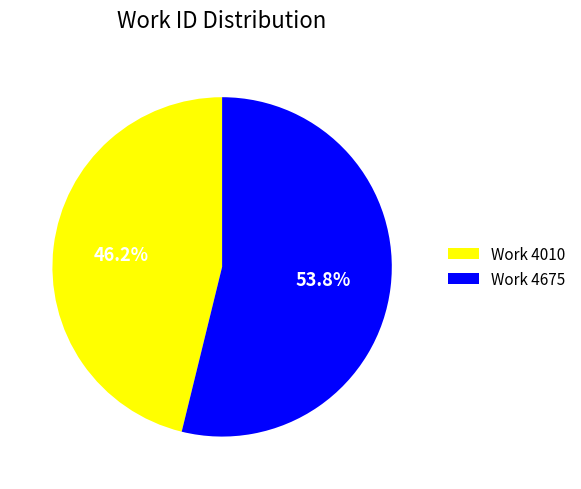

To the nearest percent, what percentage of the pie is Work 4675?

54%